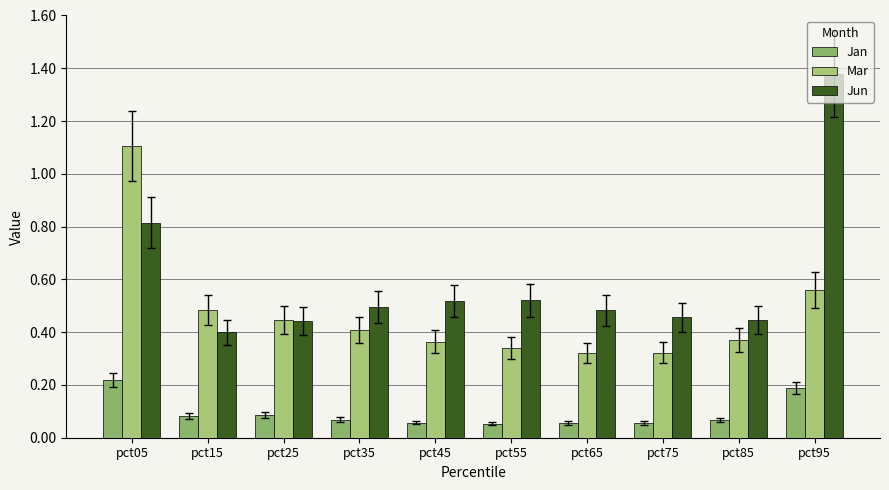

Are the bars horizontal?

No